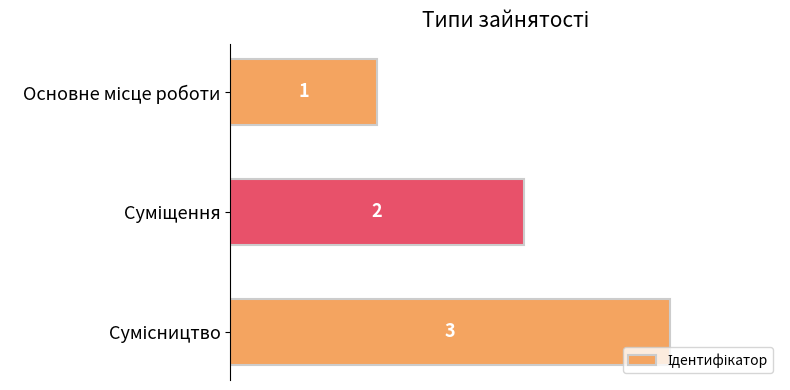

What is the value of the 1st bar from the top?

1